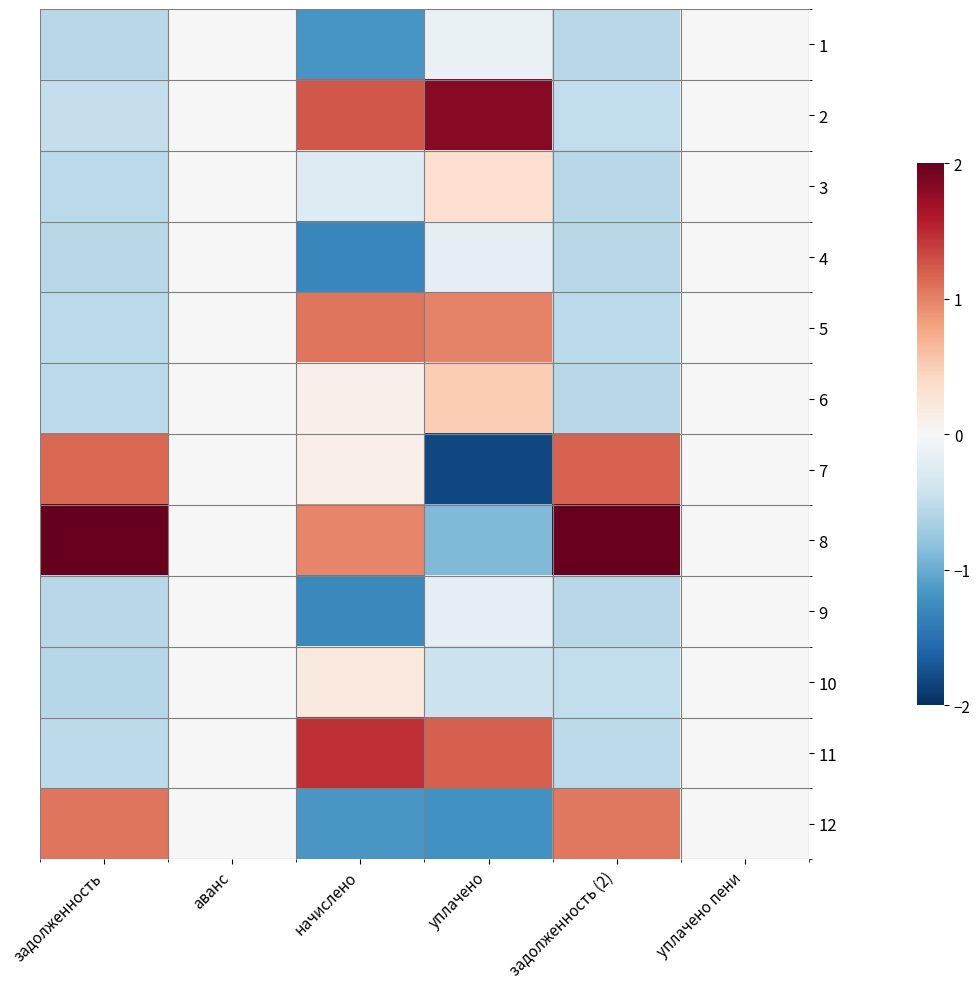

Reading left to right, list all the values displayed in this chart.

1: задолженность=-0.5	аванс=0.0	начислено=-1.2	уплачено=-0.1	задолженность (2)=-0.6	уплачено пени=0.0
2: задолженность=-0.5	аванс=0.0	начислено=1.2	уплачено=1.8	задолженность (2)=-0.5	уплачено пени=0.0
3: задолженность=-0.5	аванс=0.0	начислено=-0.3	уплачено=0.3	задолженность (2)=-0.6	уплачено пени=0.0
4: задолженность=-0.6	аванс=0.0	начислено=-1.3	уплачено=-0.2	задолженность (2)=-0.6	уплачено пени=0.0
5: задолженность=-0.5	аванс=0.0	начислено=1.1	уплачено=1.0	задолженность (2)=-0.5	уплачено пени=0.0
6: задолженность=-0.5	аванс=0.0	начислено=0.1	уплачено=0.5	задолженность (2)=-0.5	уплачено пени=0.0
7: задолженность=1.1	аванс=0.0	начислено=0.1	уплачено=-1.8	задолженность (2)=1.2	уплачено пени=0.0
8: задолженность=2.0	аванс=0.0	начислено=1.0	уплачено=-0.9	задолженность (2)=2.0	уплачено пени=0.0
9: задолженность=-0.6	аванс=0.0	начислено=-1.3	уплачено=-0.2	задолженность (2)=-0.6	уплачено пени=0.0
10: задолженность=-0.6	аванс=0.0	начислено=0.2	уплачено=-0.4	задолженность (2)=-0.5	уплачено пени=0.0
11: задолженность=-0.5	аванс=0.0	начислено=1.5	уплачено=1.2	задолженность (2)=-0.5	уплачено пени=0.0
12: задолженность=1.1	аванс=0.0	начислено=-1.2	уплачено=-1.2	задолженность (2)=1.1	уплачено пени=0.0